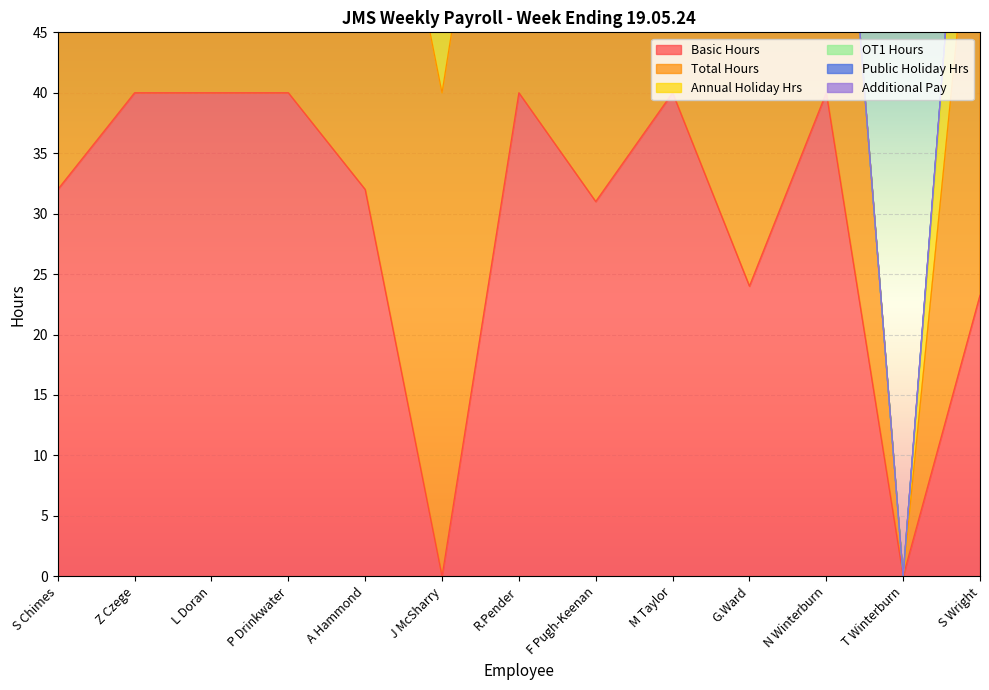

Rank the series by their maximum value, from highest to lowest.

Total Hours, Basic Hours, Annual Holiday Hrs, OT1 Hours, Public Holiday Hrs, Additional Pay